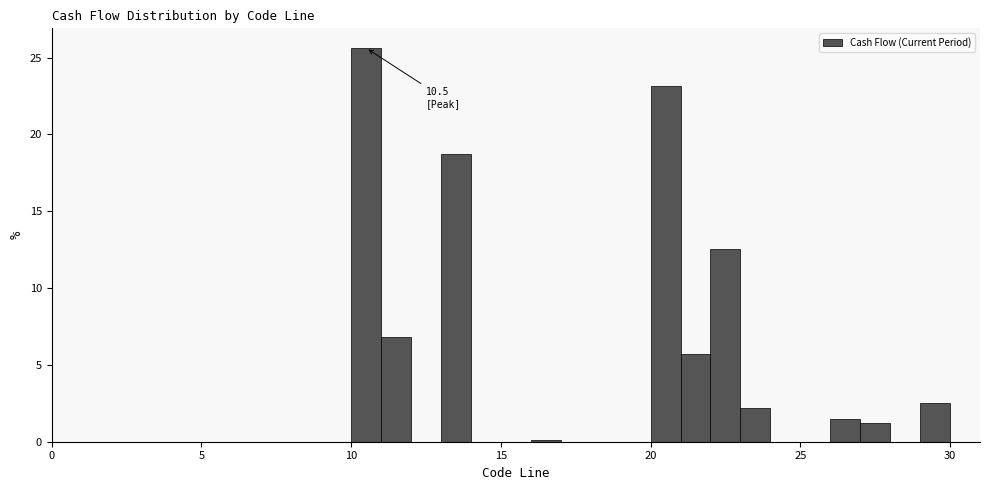

Read against the x-axis, roughly where is the centre of the tallest bar?

10.5